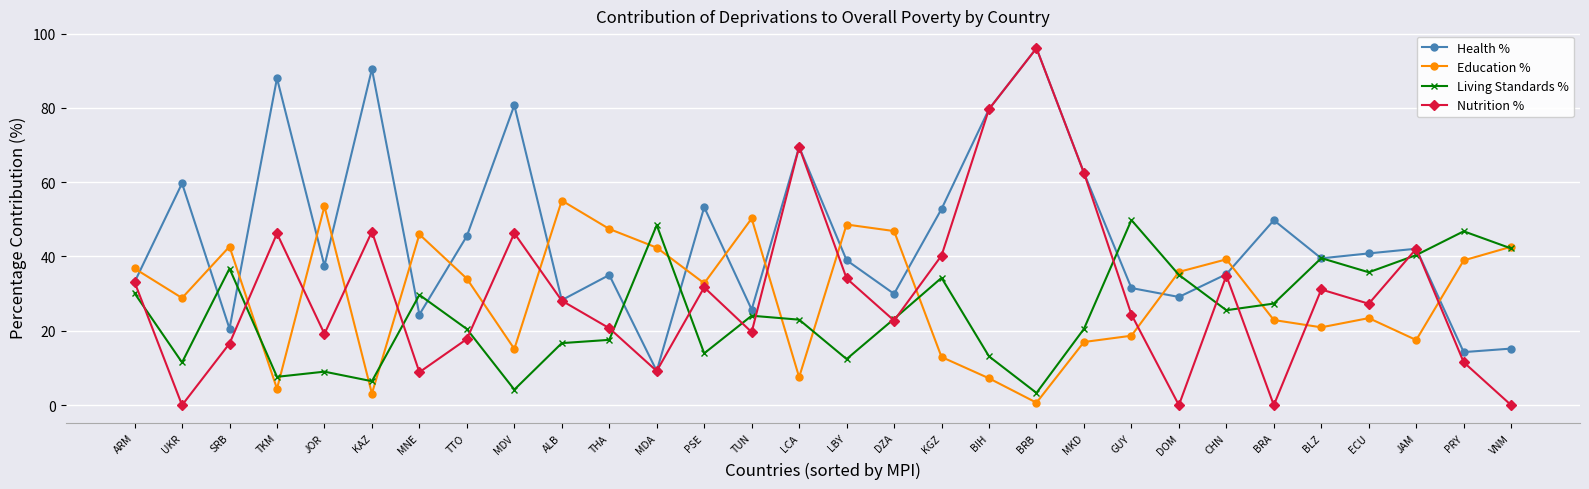

How many data points does each series have?

30